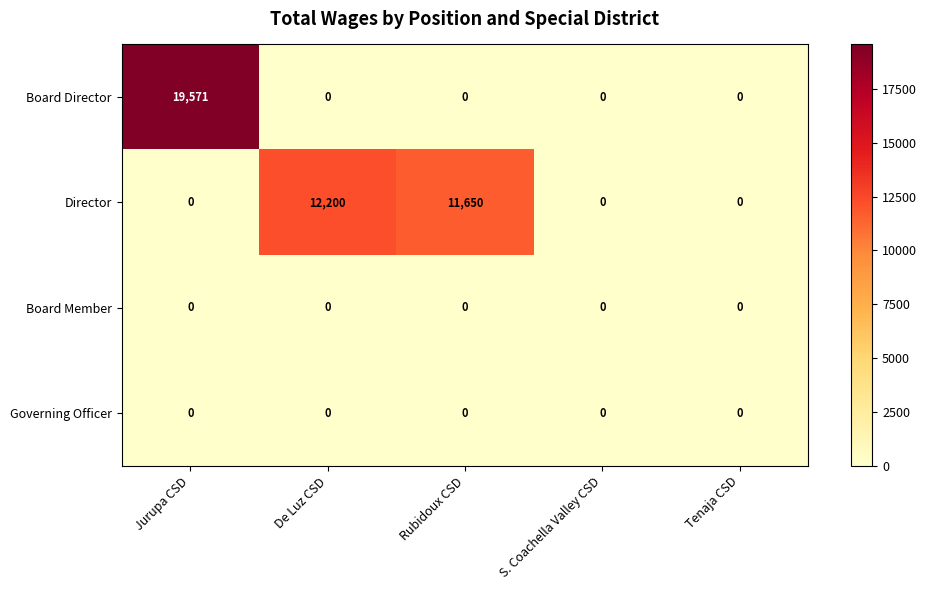

Reading left to right, transcribe all the data shown in this chart.

Board Director: Jurupa CSD=19571	De Luz CSD=0	Rubidoux CSD=0	S. Coachella Valley CSD=0	Tenaja CSD=0
Director: Jurupa CSD=0	De Luz CSD=12200	Rubidoux CSD=11650	S. Coachella Valley CSD=0	Tenaja CSD=0
Board Member: Jurupa CSD=0	De Luz CSD=0	Rubidoux CSD=0	S. Coachella Valley CSD=0	Tenaja CSD=0
Governing Officer: Jurupa CSD=0	De Luz CSD=0	Rubidoux CSD=0	S. Coachella Valley CSD=0	Tenaja CSD=0